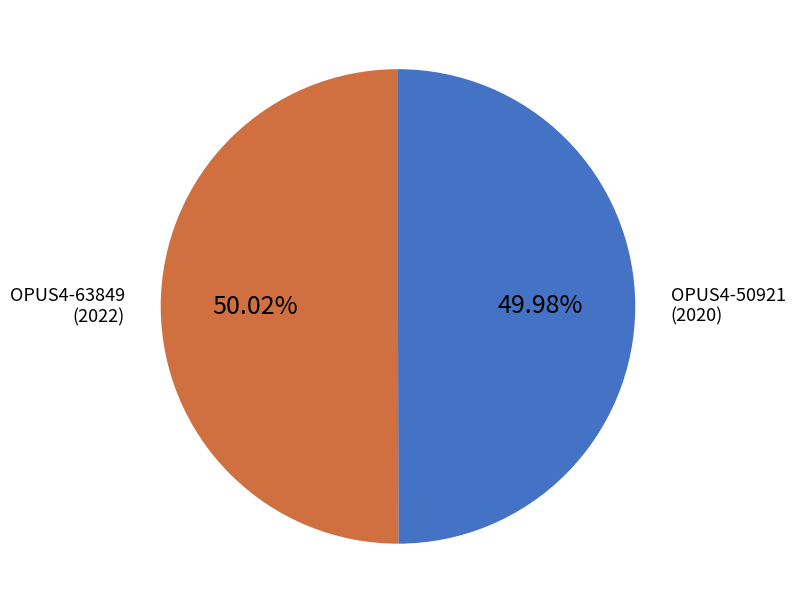

Is there any slice that represents more than half of the pie?

Yes